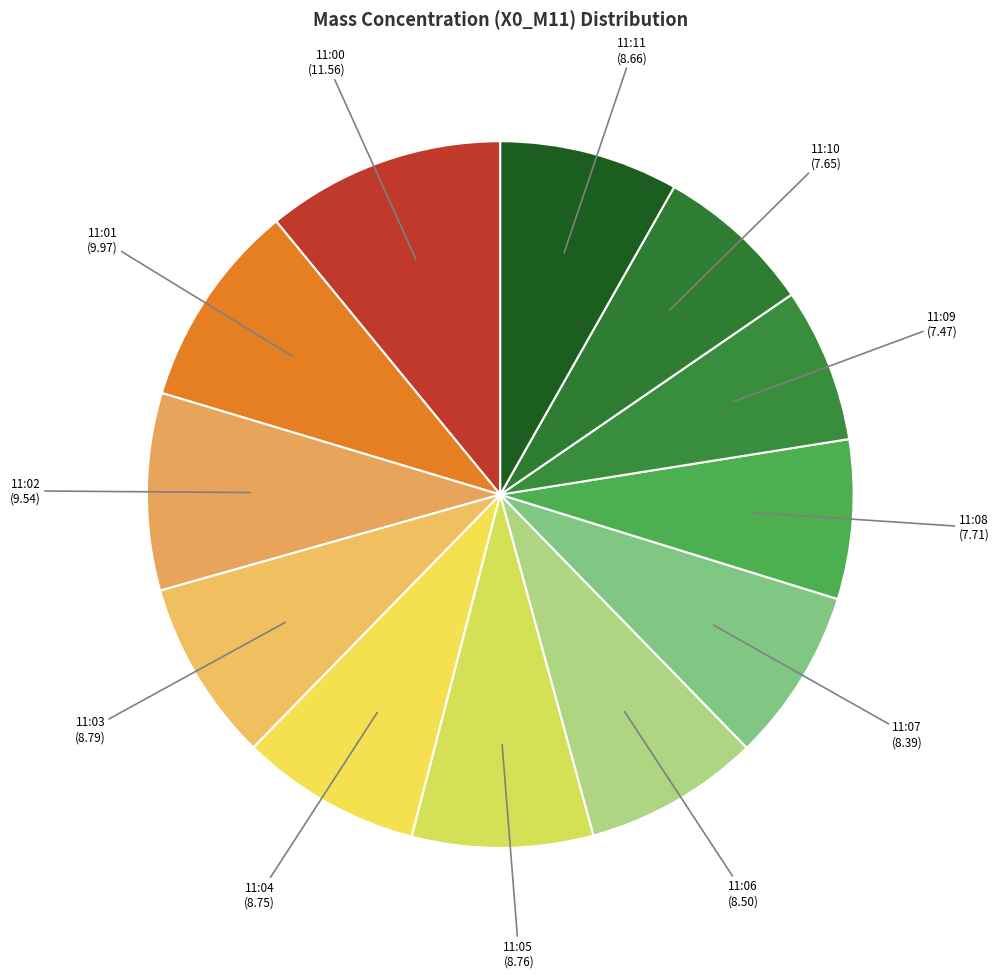

How many segments does this pie chart have?

12